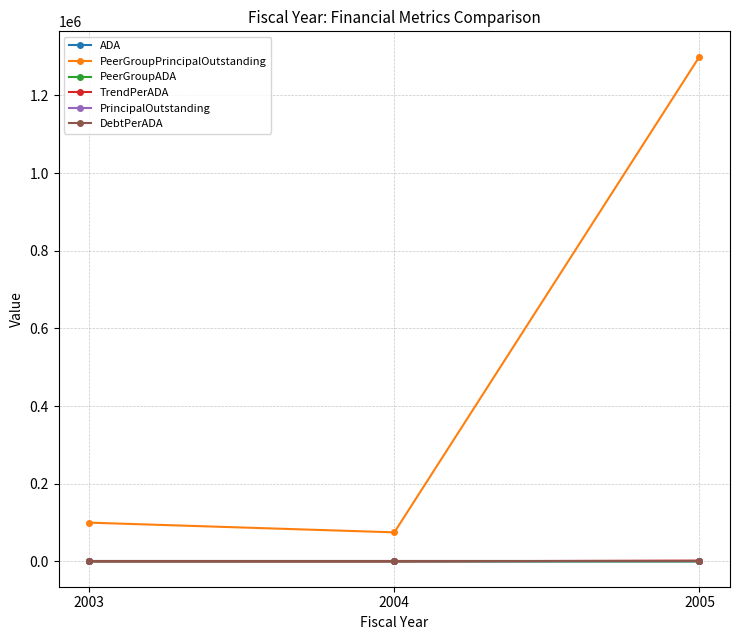

What is the approximate value of TrendPerADA at 2004?

171.6